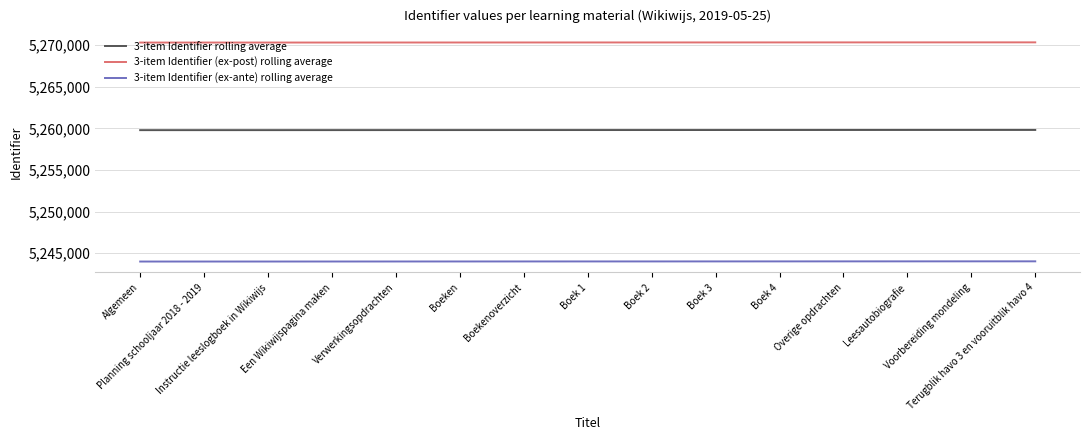

True or false: 3-item Identifier (ex-ante) rolling average and 3-item Identifier rolling average intersect in this chart.

False